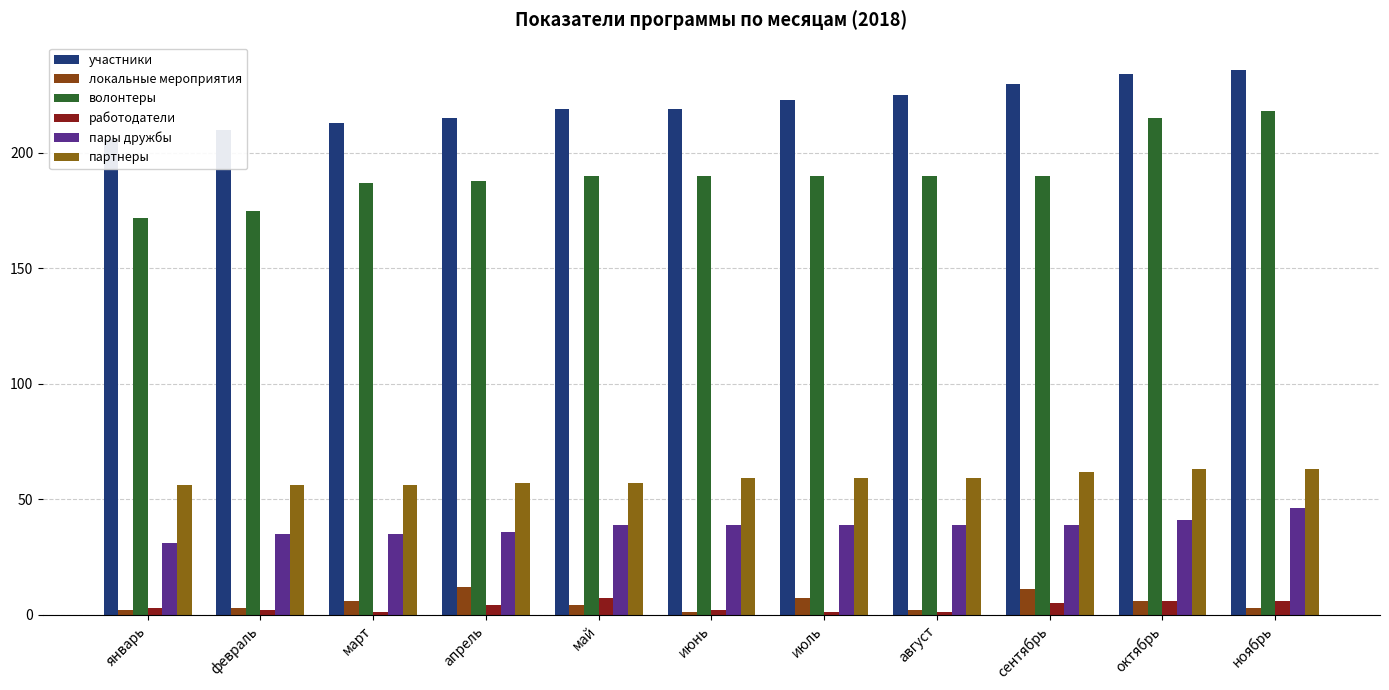

Reading left to right, extract all data points from this chart.

участники: 206	210	213	215	219	219	223	225	230	234	236
локальные мероприятия: 2	3	6	12	4	1	7	2	11	6	3
волонтеры: 172	175	187	188	190	190	190	190	190	215	218
работодатели: 3	2	1	4	7	2	1	1	5	6	6
пары дружбы: 31	35	35	36	39	39	39	39	39	41	46
партнеры: 56	56	56	57	57	59	59	59	62	63	63